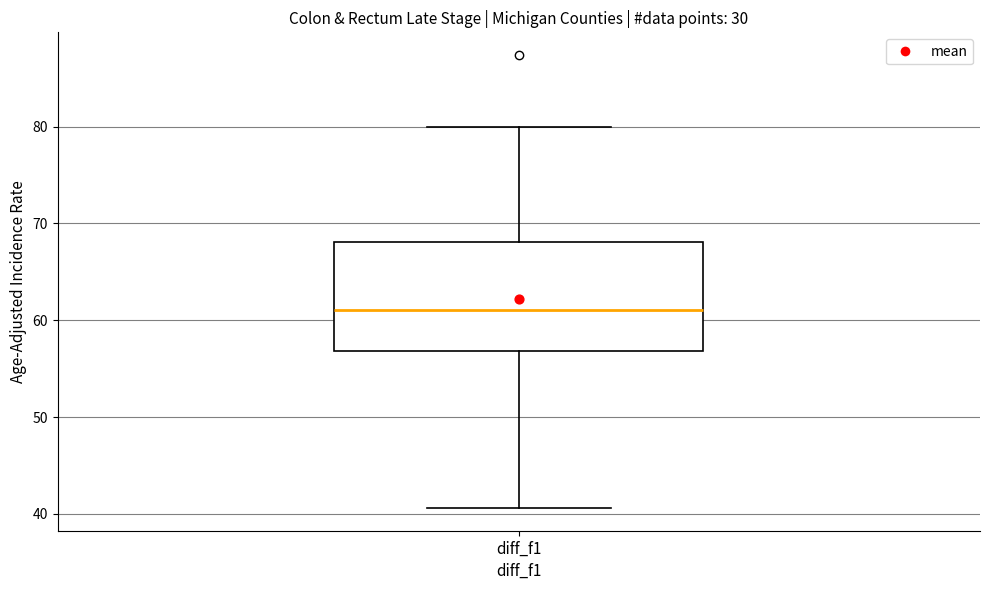

Read this box plot against the y-axis: the position of the median line, the range covered by the box, and the ends of both whiskers. The values are not printed on the chart, so give them approximately, as read against the axis.

median 61, box 57 to 68, whiskers 41 to 80